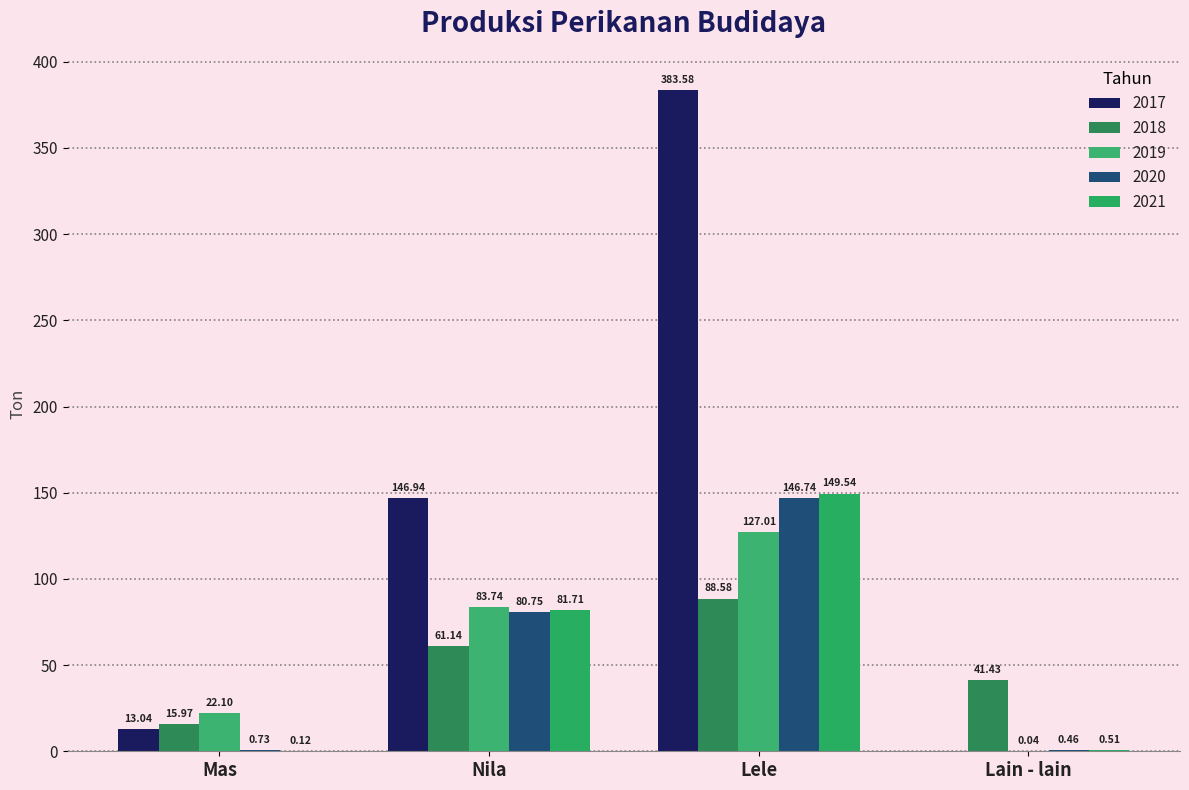

What is the greatest value displayed?

383.6